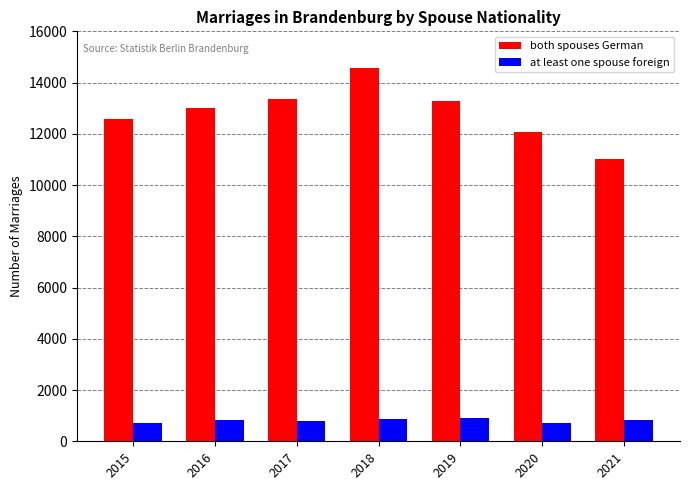

Rank the series by their maximum value, from highest to lowest.

both spouses German, at least one spouse foreign